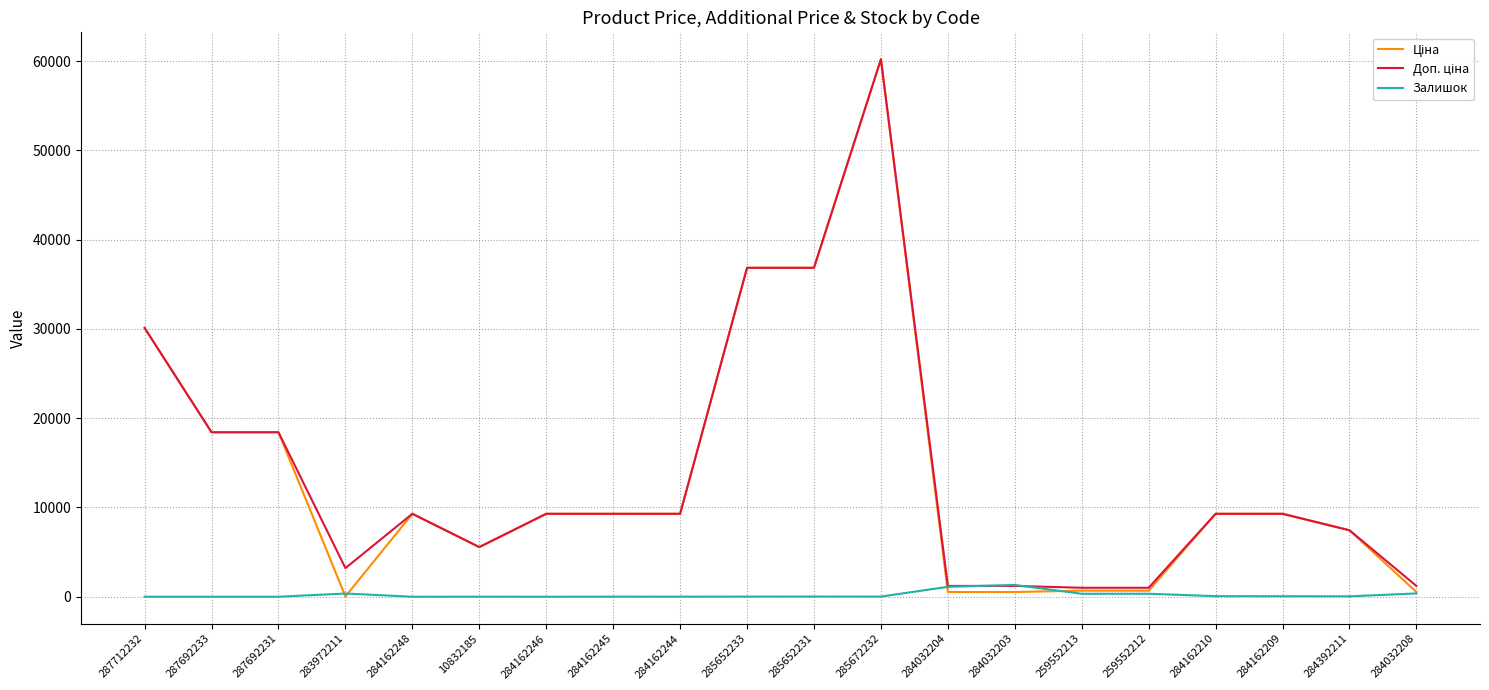

At which category is the sum across all series the highest?

285672232